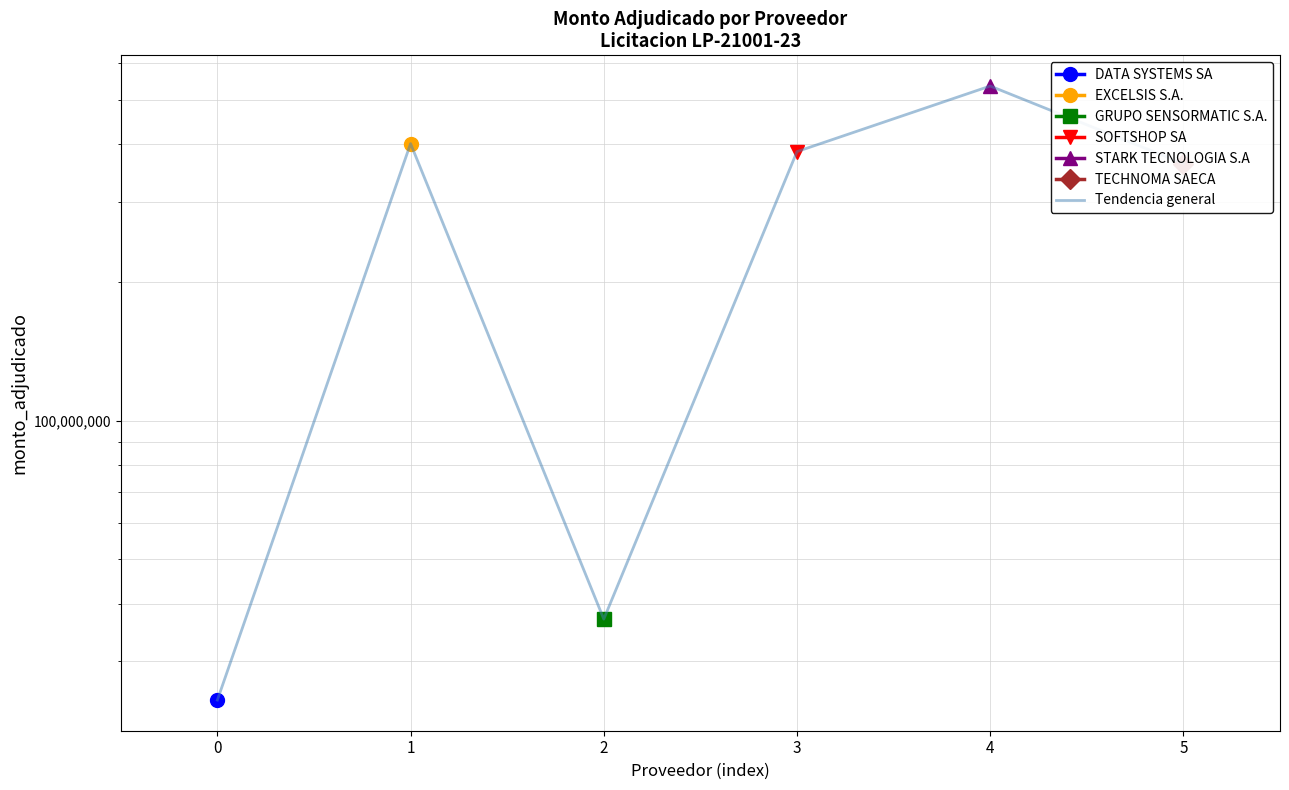

True or false: there are more than 2 points higher than both neighbors.

False